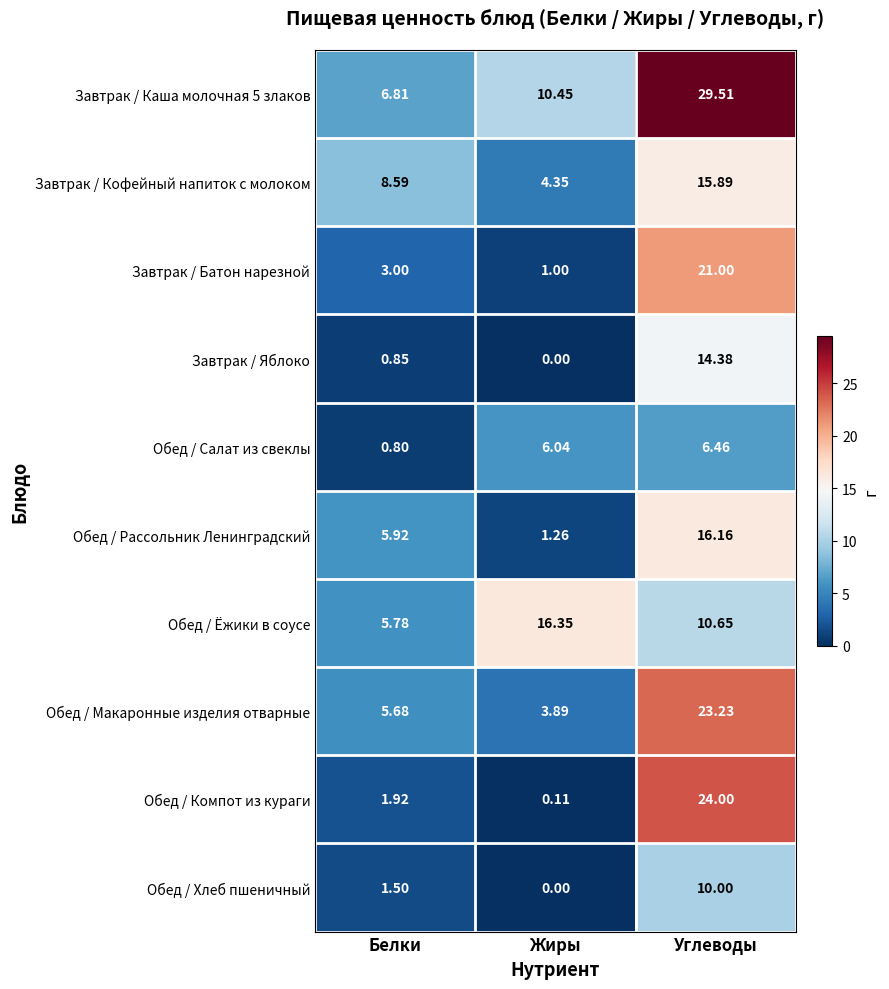

At which category is the sum across all series the highest?

Углеводы